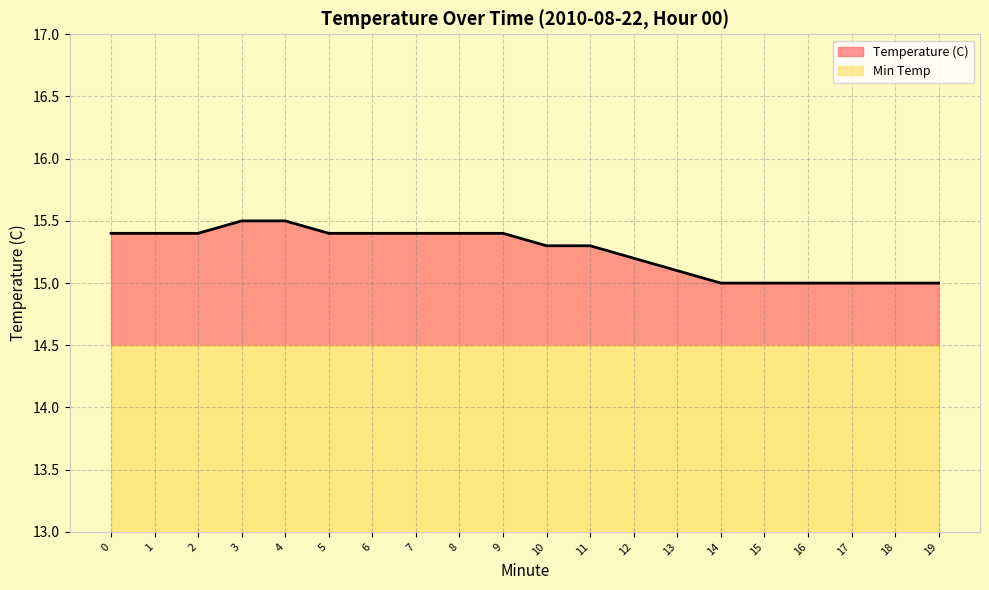

What is the sum of the values at 17 and 10?

30.3